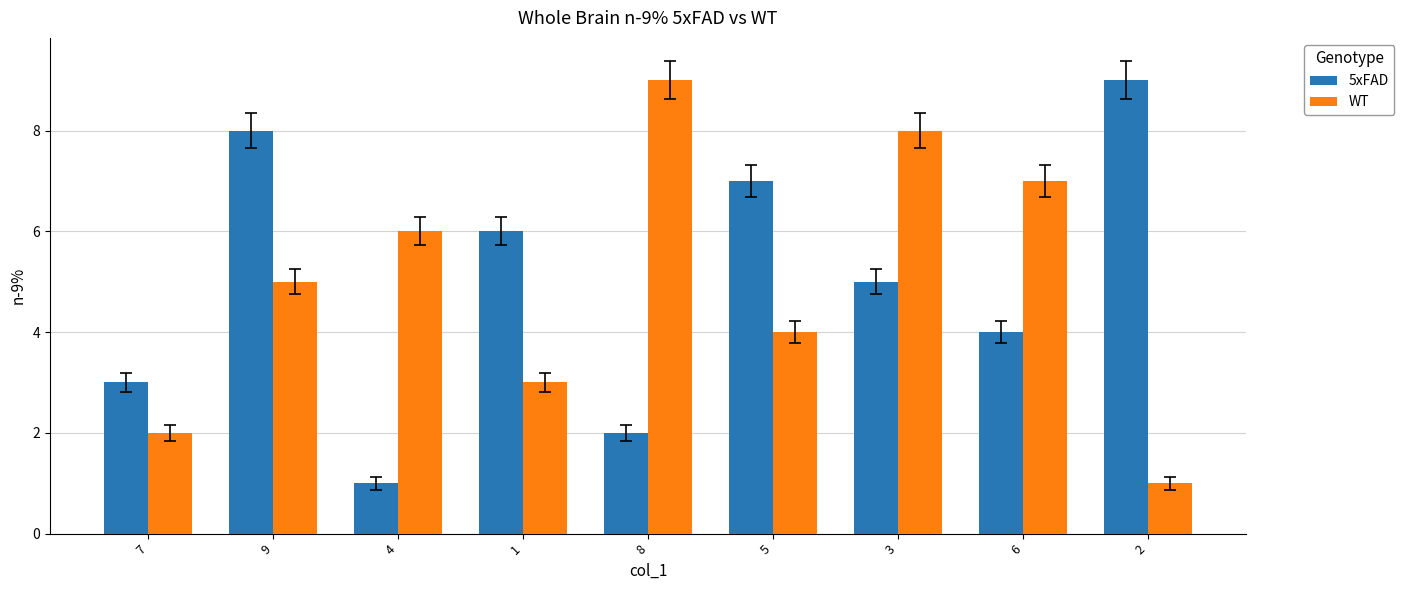

The value of WT at 2 is 1. True or false?

True